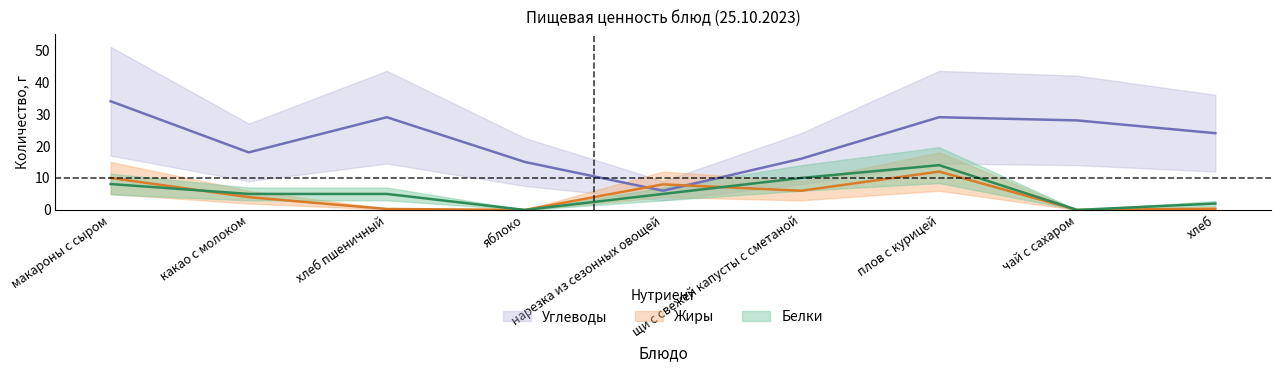

The value of Жиры at щи с свежей капусты с сметаной is 10.1. True or false?

False